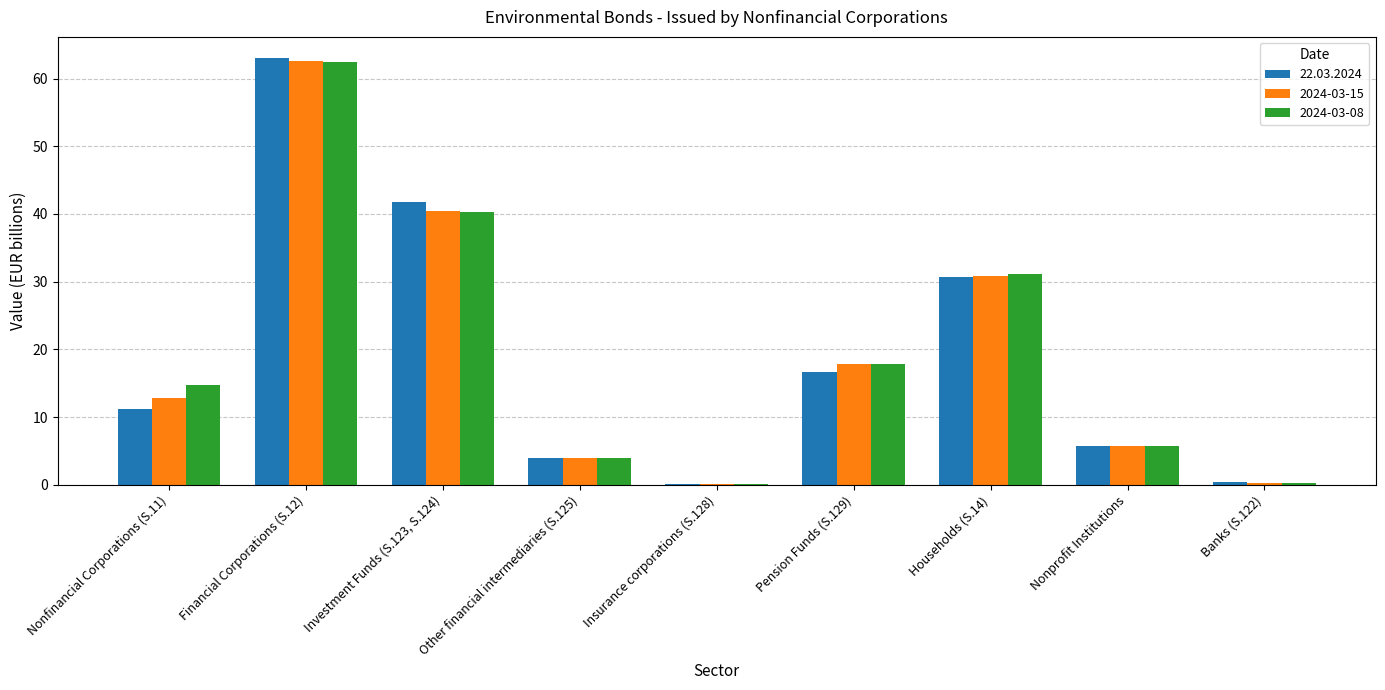

Which series changed the most between Financial Corporations (S.12) and Nonprofit Institutions?

22.03.2024